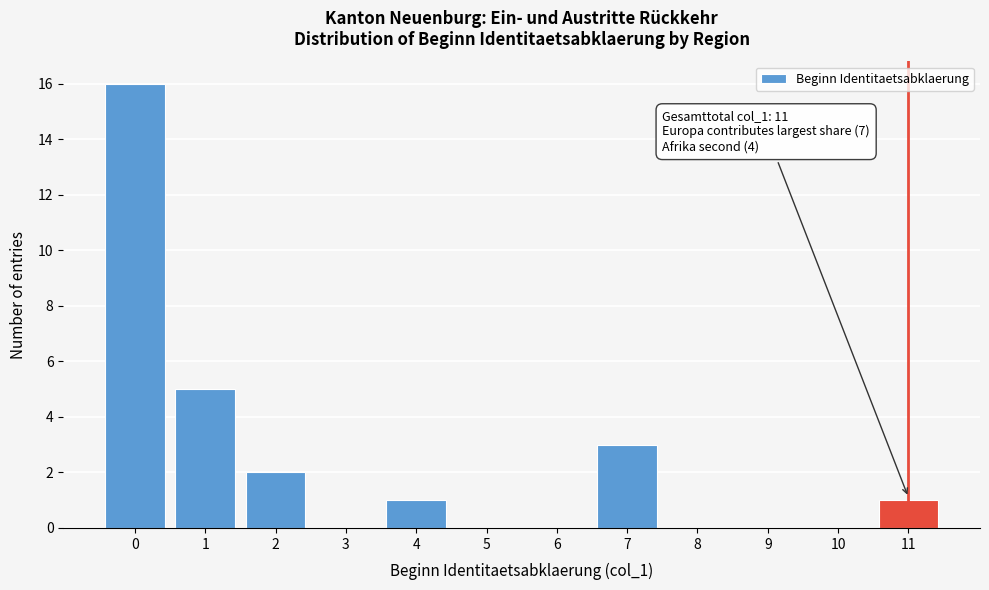

Reading right to left, list all the values displayed in this chart.

11=1	10=0	9=0	8=0	7=3	6=0	5=0	4=1	3=0	2=2	1=5	0=16